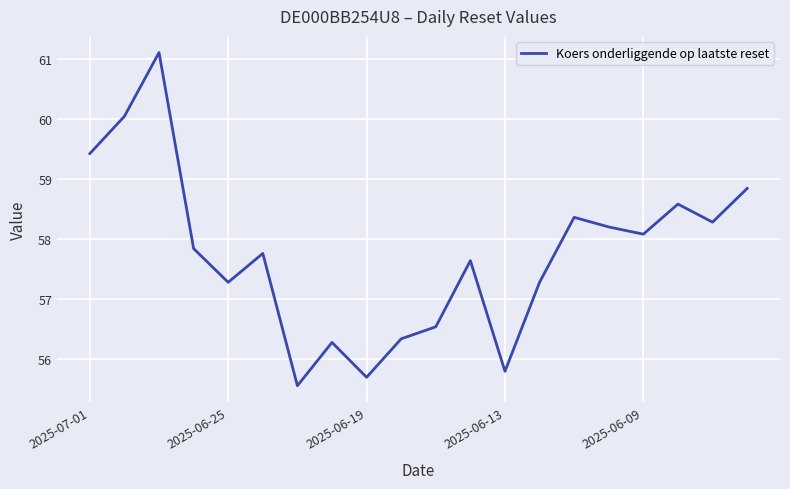

What is the difference between the maximum and minimum values?

5.5